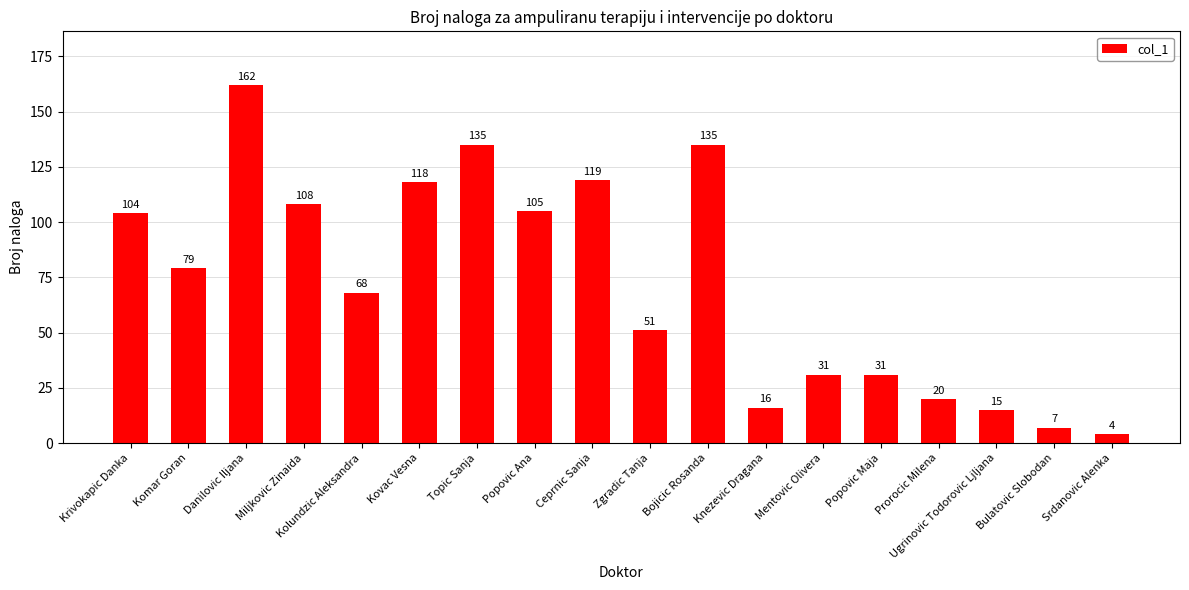

What is the sum of the values at Topic Sanja and Miljkovic Zinaida?

243